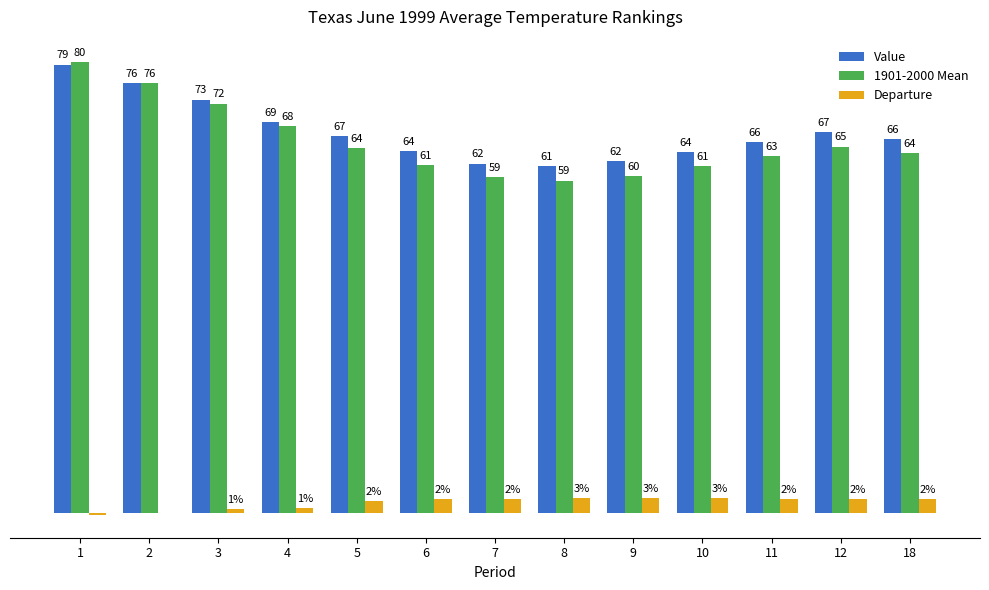

Between 3 and 7, which series saw the biggest shift?

1901-2000 Mean